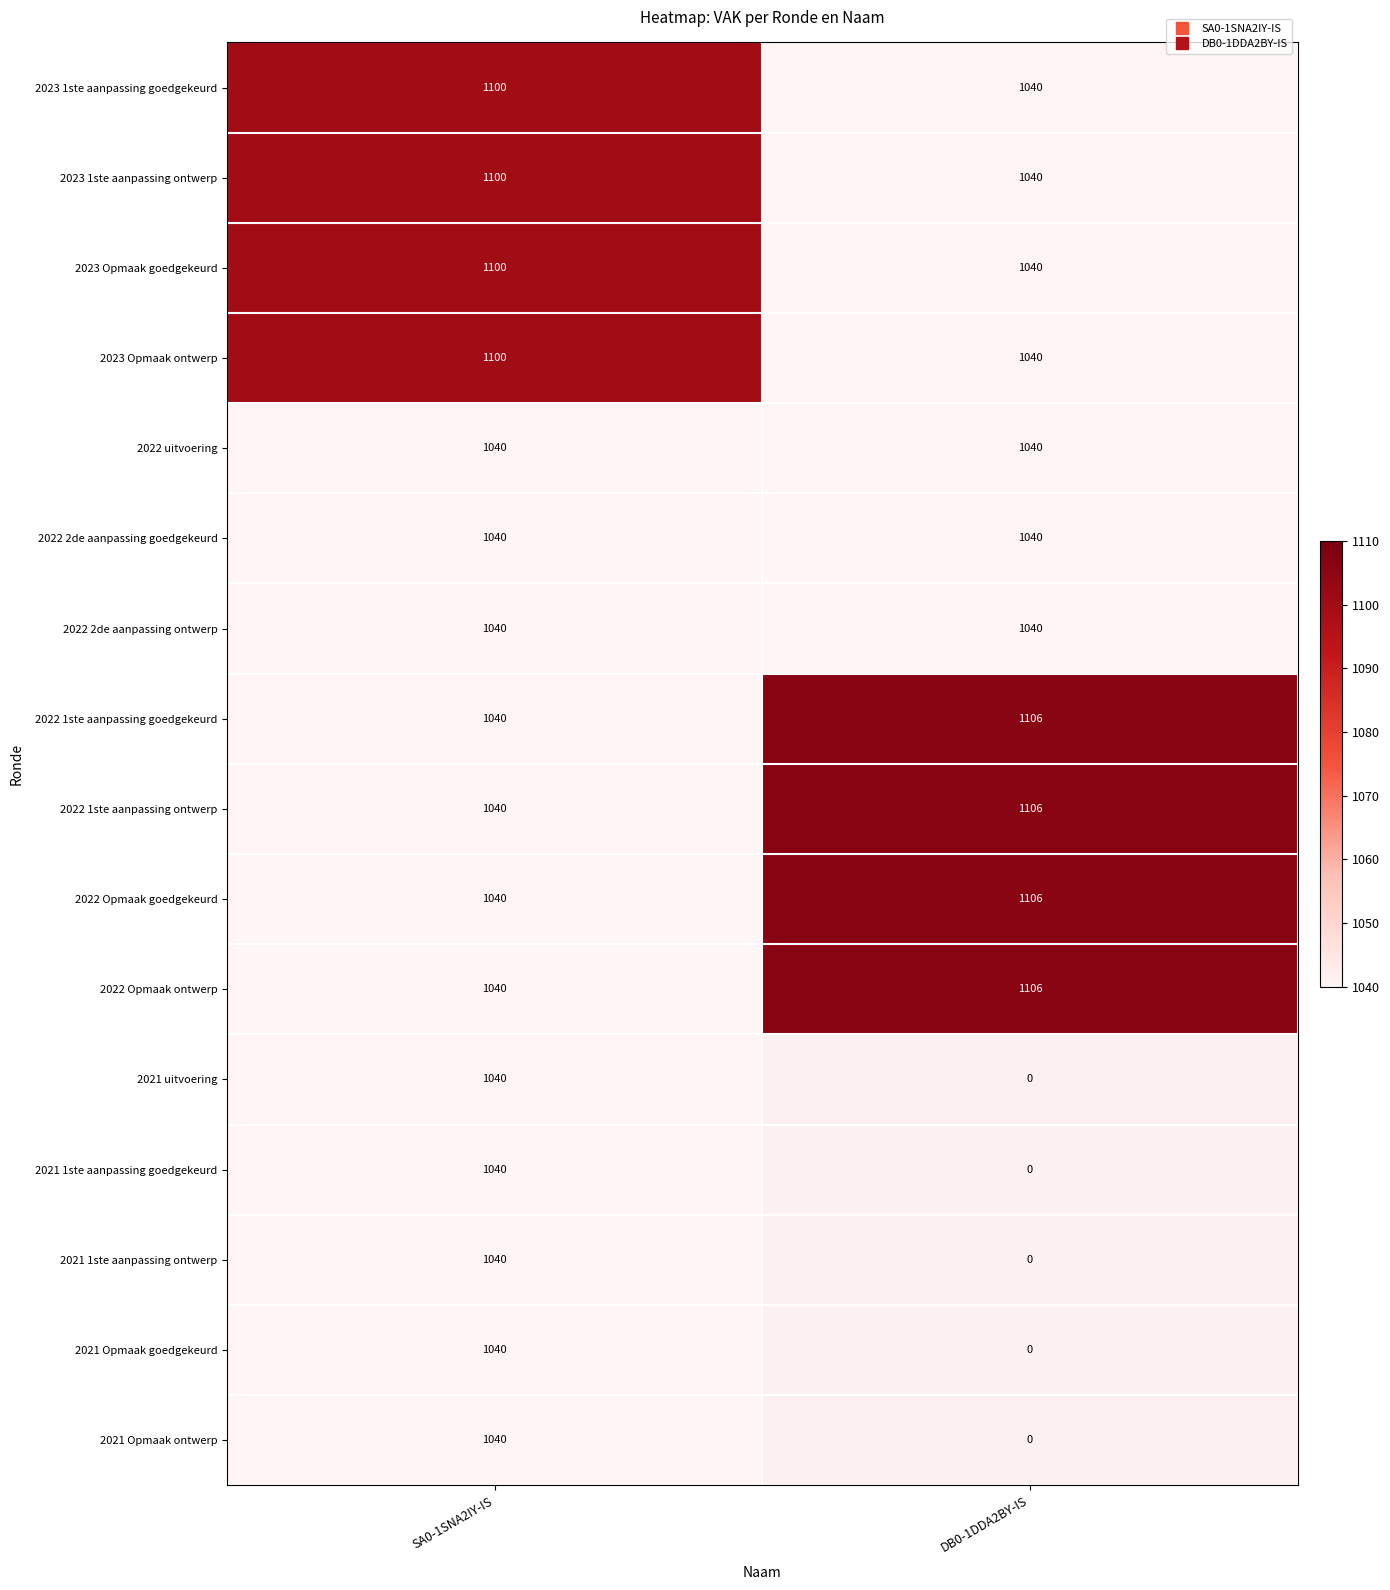

What is the difference between the 2023 Opmaak goedgekeurd values at SA0-1SNA2IY-IS and DB0-1DDA2BY-IS?

60.0